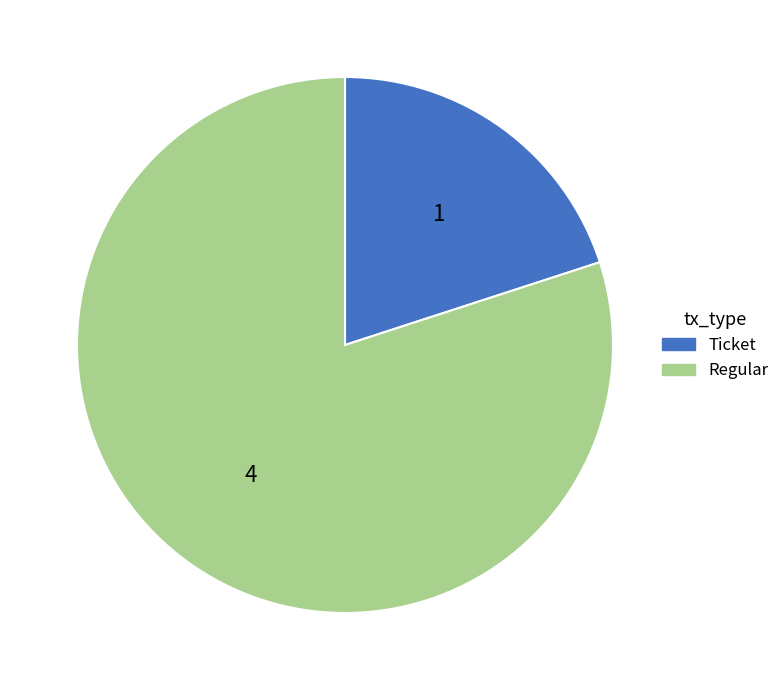

Combined, do Ticket and Regular account for over 50%?

Yes